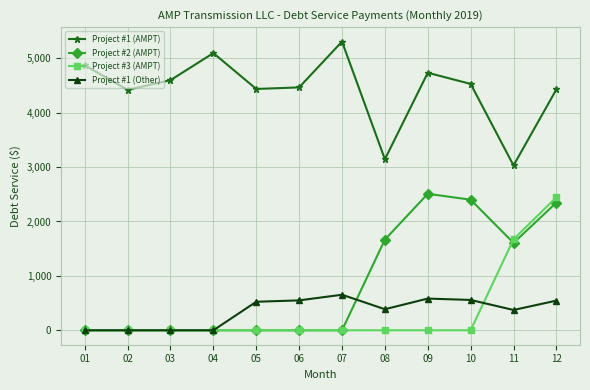

True or false: Project #2 (AMPT) and Project #1 (AMPT) cross at least once.

False